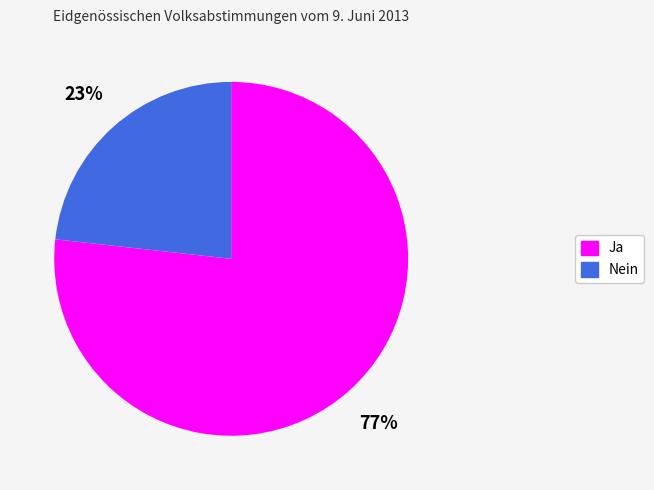

Is the sum of Ja and Nein greater than half?

Yes